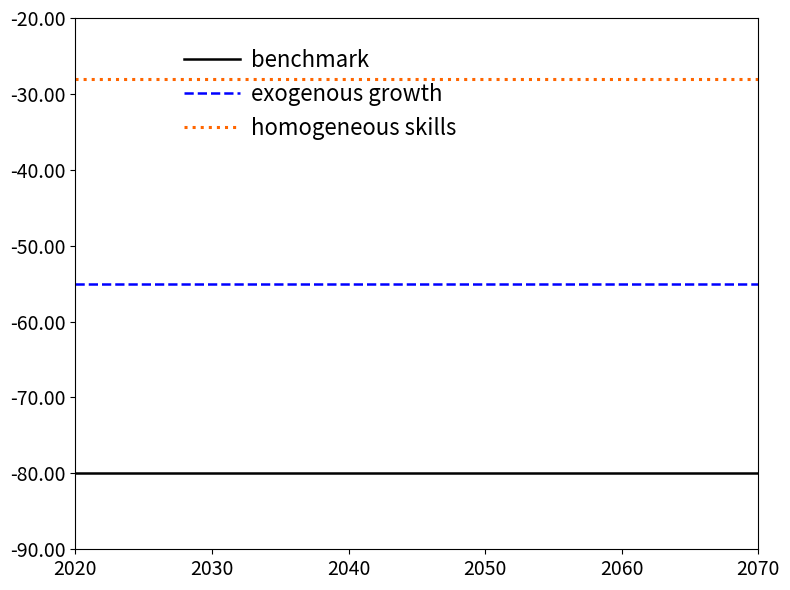

List the series in order of their peak value, highest first.

homogeneous skills, exogenous growth, benchmark